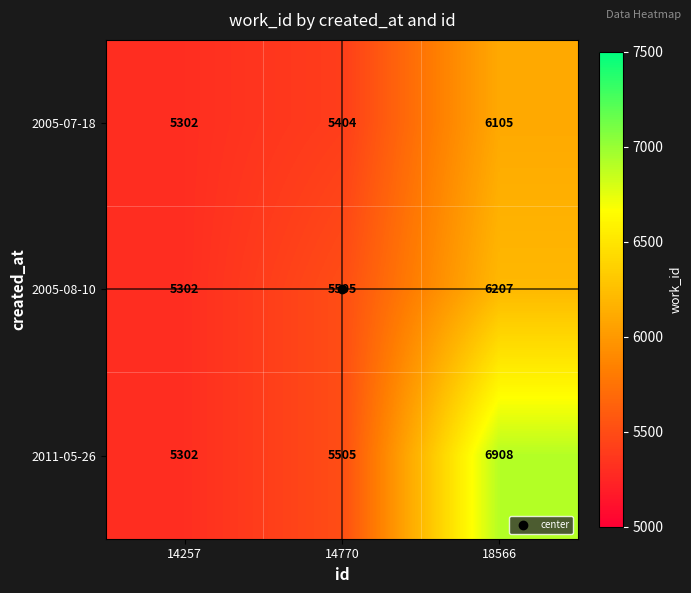

At which category does the chart reach its minimum across all series?

14257